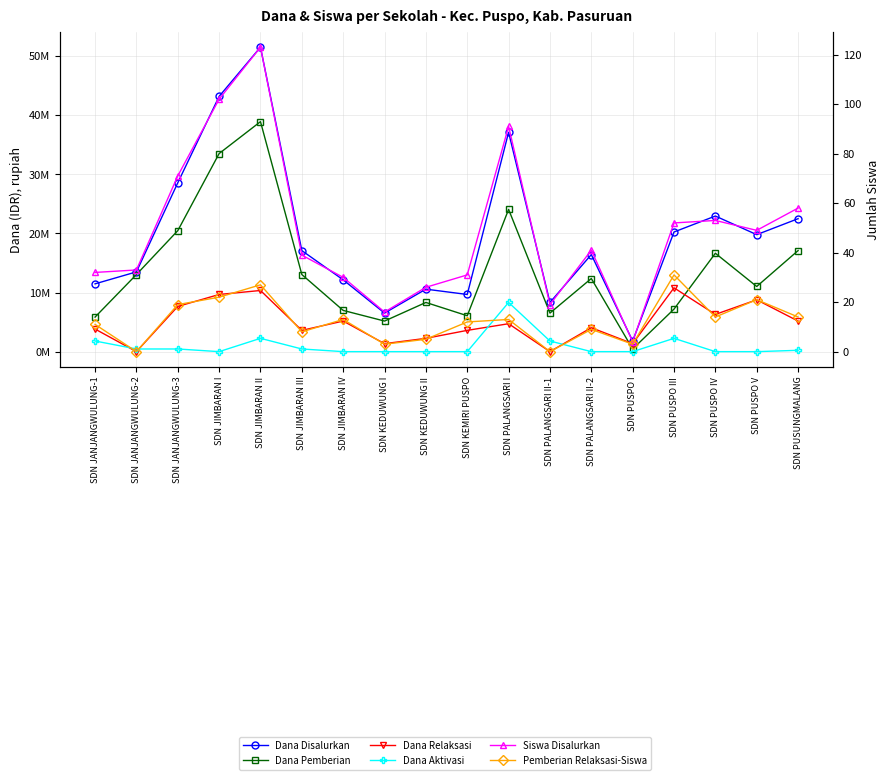

What is the label of the 6th point from the left?

SDN JIMBARAN III